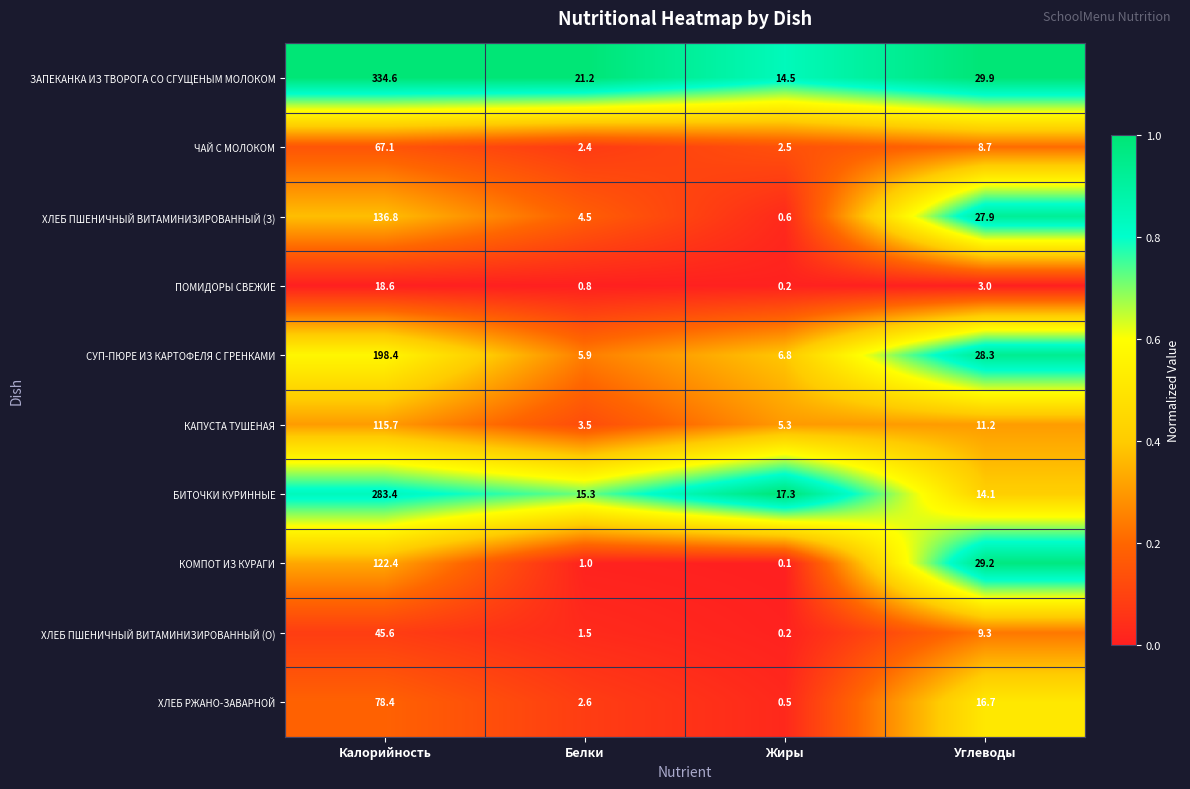

Rank the series at Углеводы from lowest to highest value.

ПОМИДОРЫ СВЕЖИЕ, ЧАЙ С МОЛОКОМ, ХЛЕБ ПШЕНИЧНЫЙ ВИТАМИНИЗИРОВАННЫЙ (О), КАПУСТА ТУШЕНАЯ, БИТОЧКИ КУРИННЫЕ, ХЛЕБ РЖАНО-ЗАВАРНОЙ, ХЛЕБ ПШЕНИЧНЫЙ ВИТАМИНИЗИРОВАННЫЙ (З), СУП-ПЮРЕ ИЗ КАРТОФЕЛЯ С ГРЕНКАМИ, КОМПОТ ИЗ КУРАГИ, ЗАПЕКАНКА ИЗ ТВОРОГА СО СГУЩЕНЫМ МОЛОКОМ